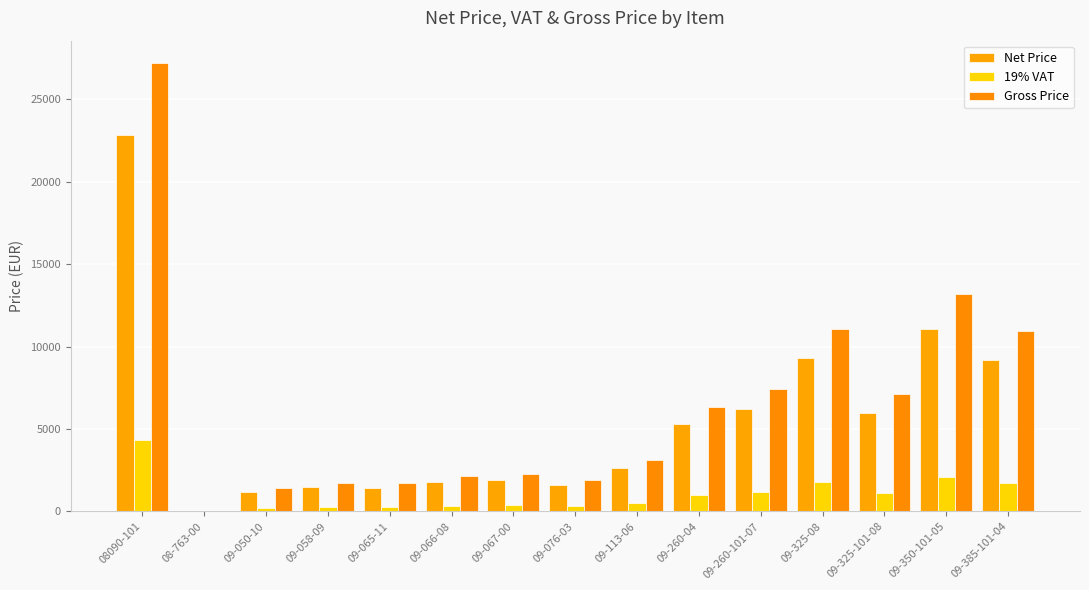

What is the spread (max minus min) of values at 08090-101?

22856.3